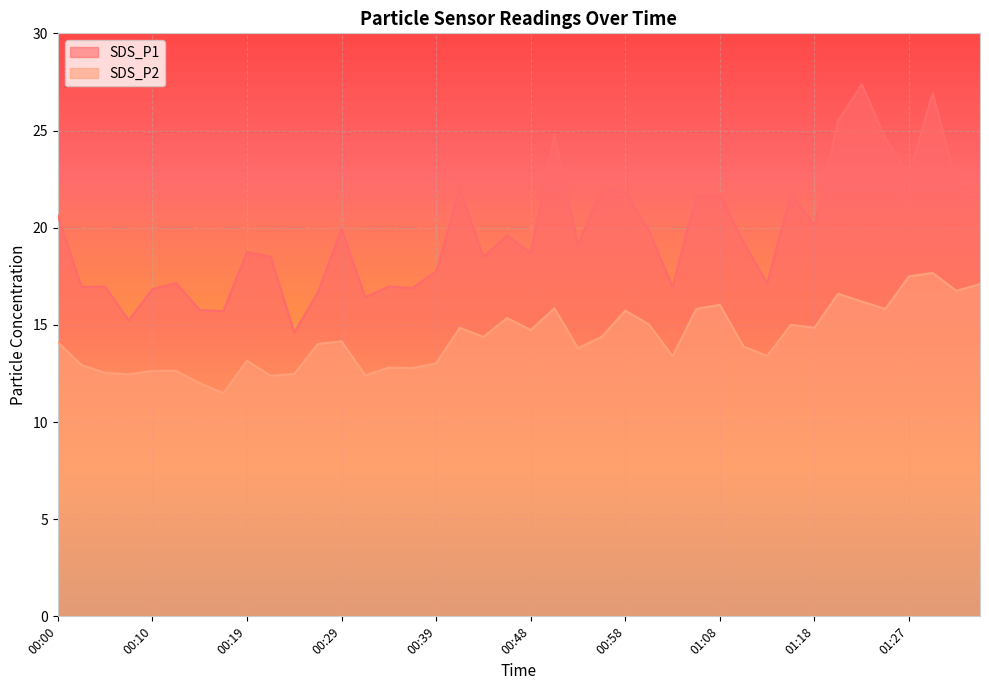

What is the average value of the SDS_P2 series?

14.3